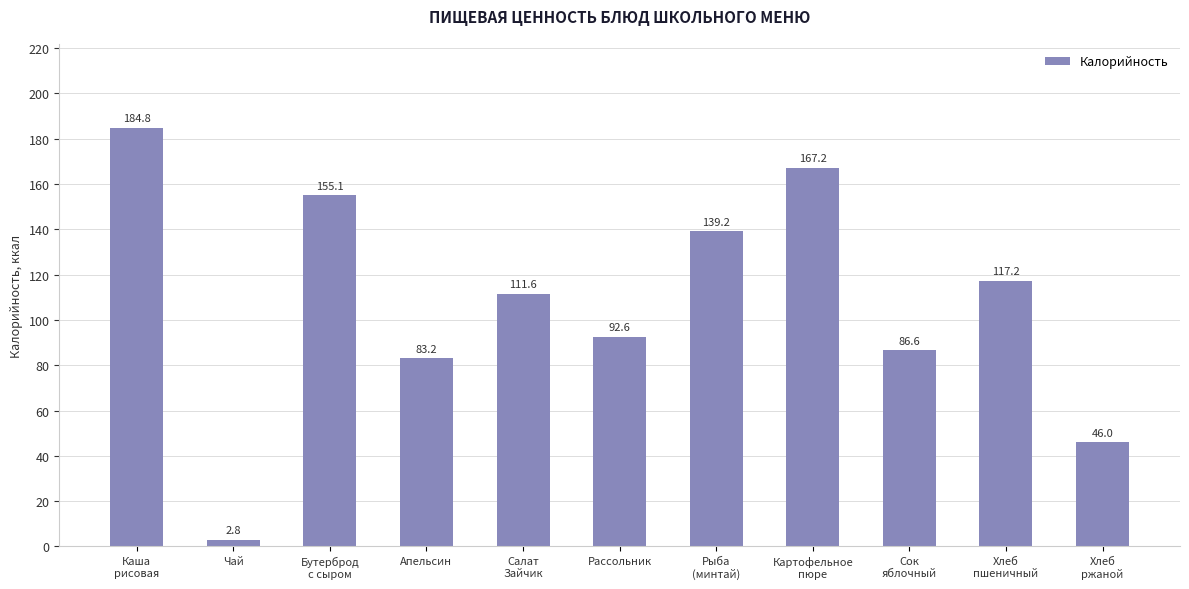

How many values exceed 111?

6